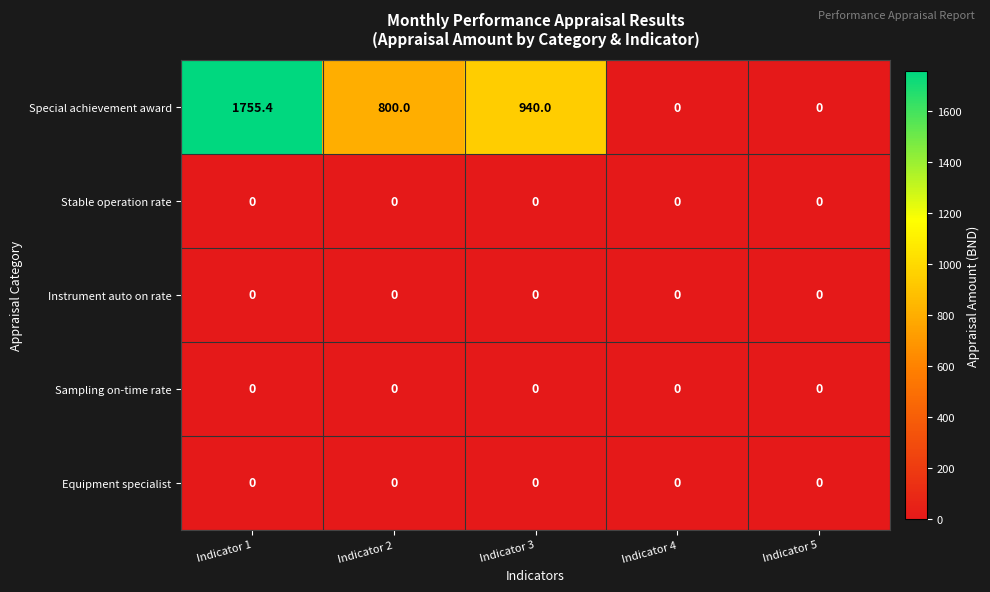

At how many categories does at least one series exceed 177?

3